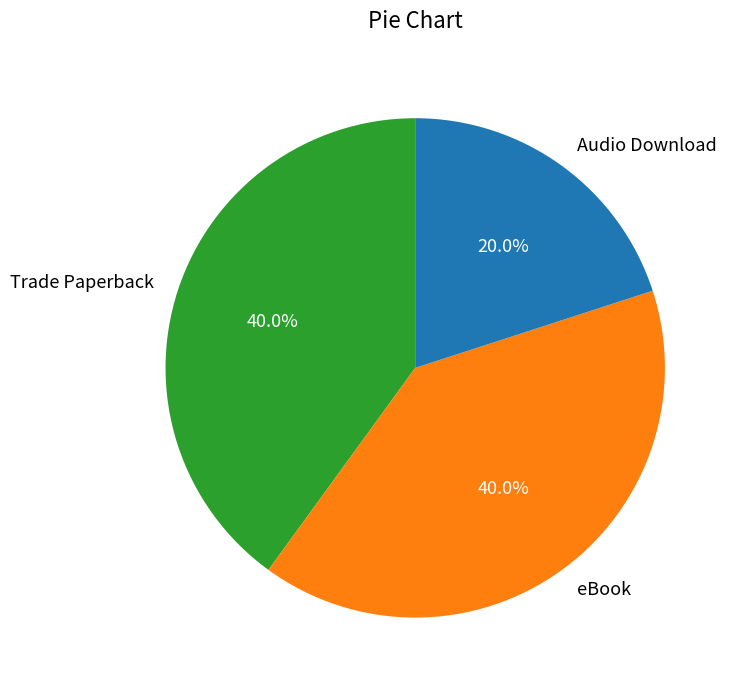

Approximately how many times larger is the value at eBook compared to Trade Paperback?

1.0